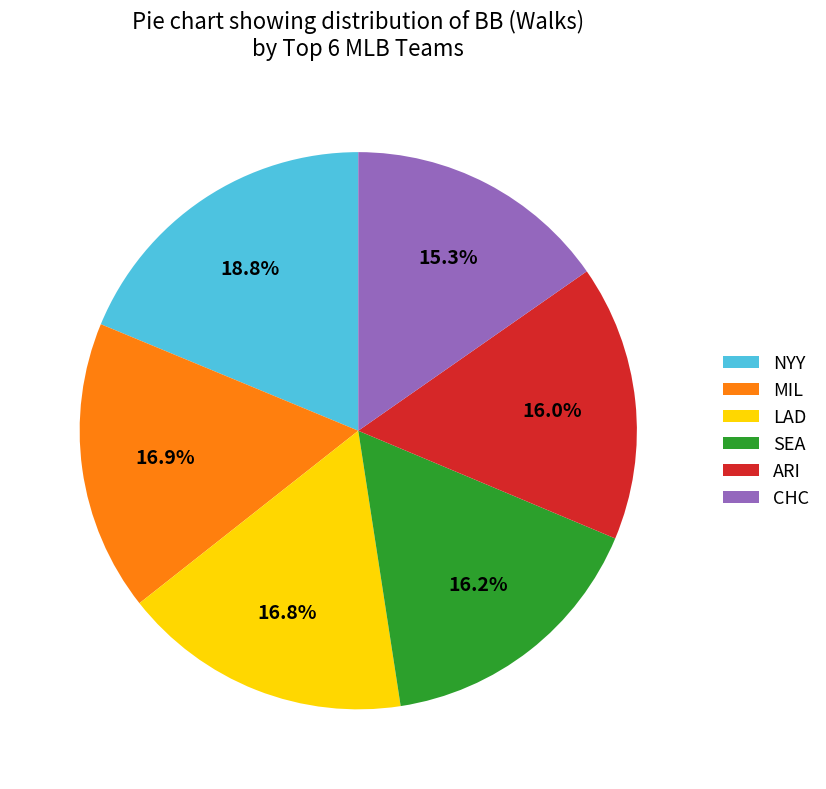

Between SEA and NYY, which is larger?

NYY